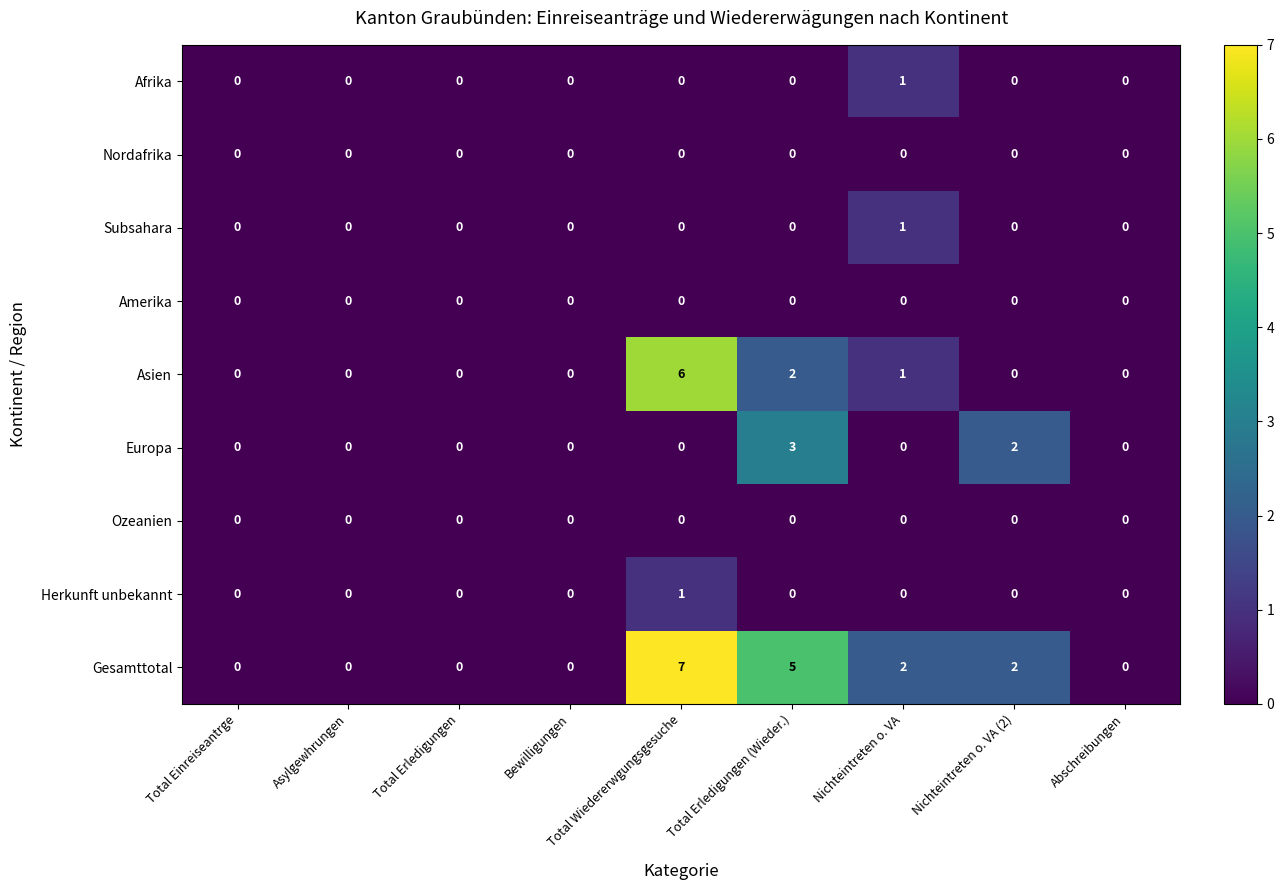

Between Asylgewhrungen and Total Erledigungen (Wieder.), which series saw the biggest shift?

Gesamttotal